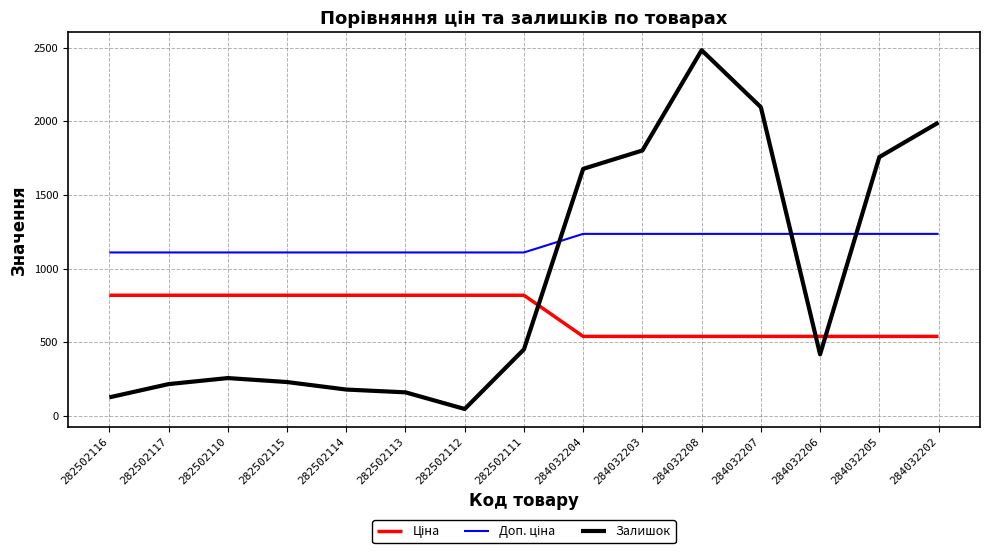

What value does the Залишок series have at 282502117?

215.0